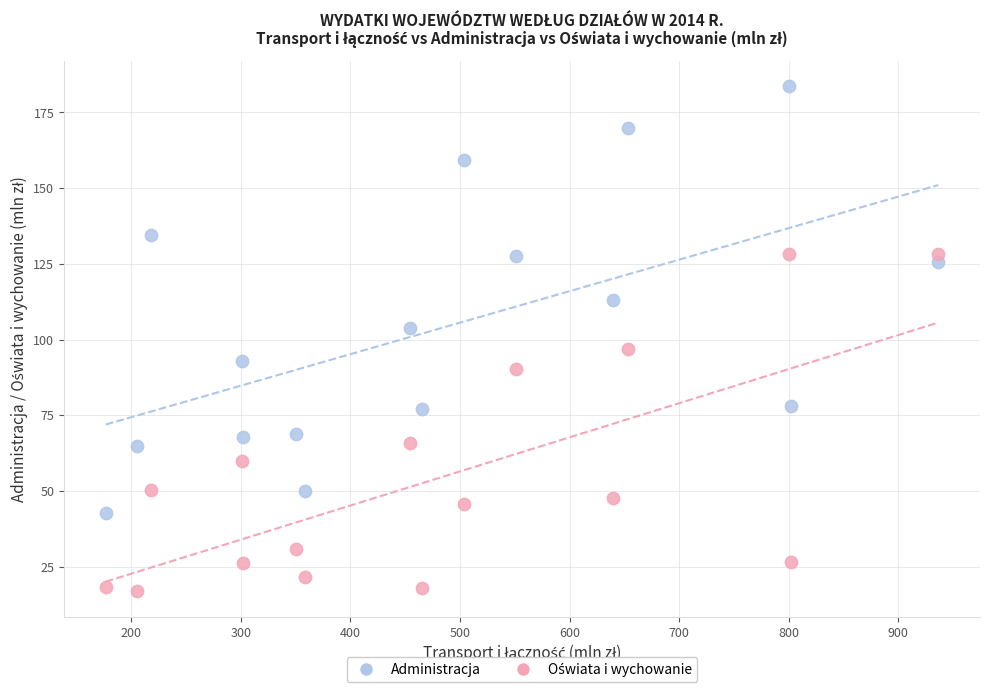

Across all data points, what is the range of Y values (max minus min)?

166.8